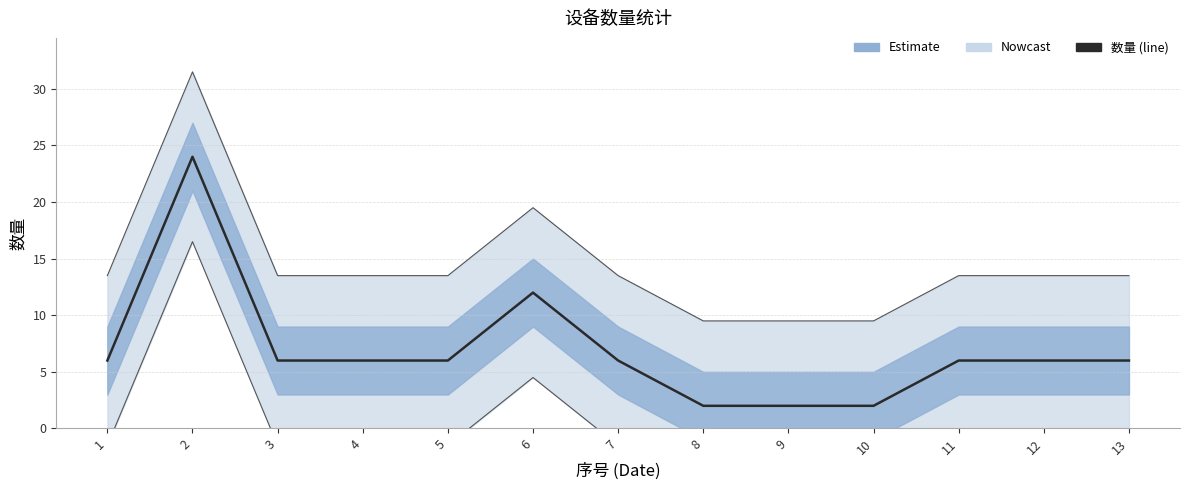

What is the ratio of the value at 10 to the value at 11?

0.3